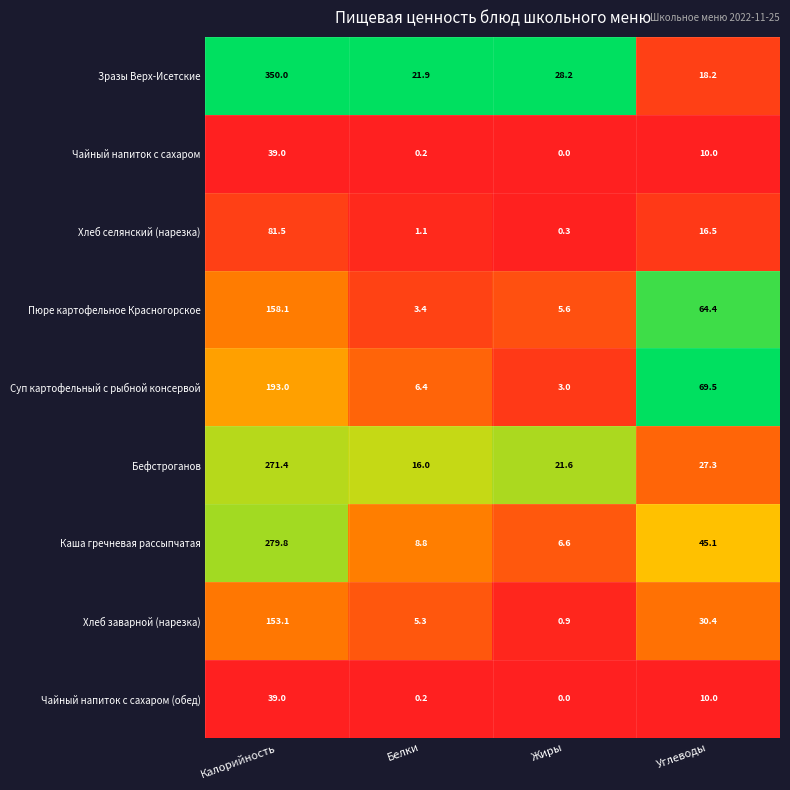

Which series has the largest total across all categories?

Зразы Верх-Исетские